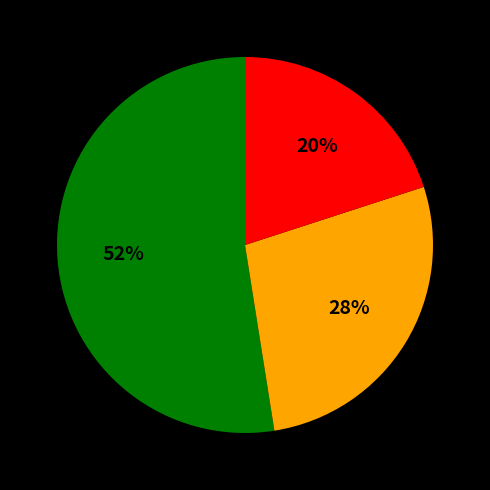

Count the number of slices in the pie.

3